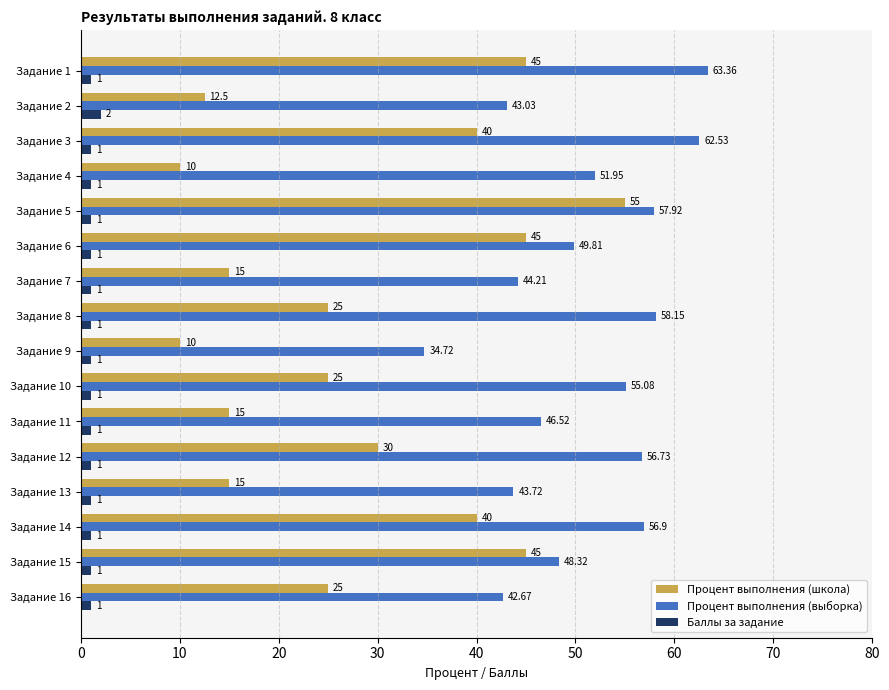

How many data points in Процент выполнения (школа) are less than 25?

6